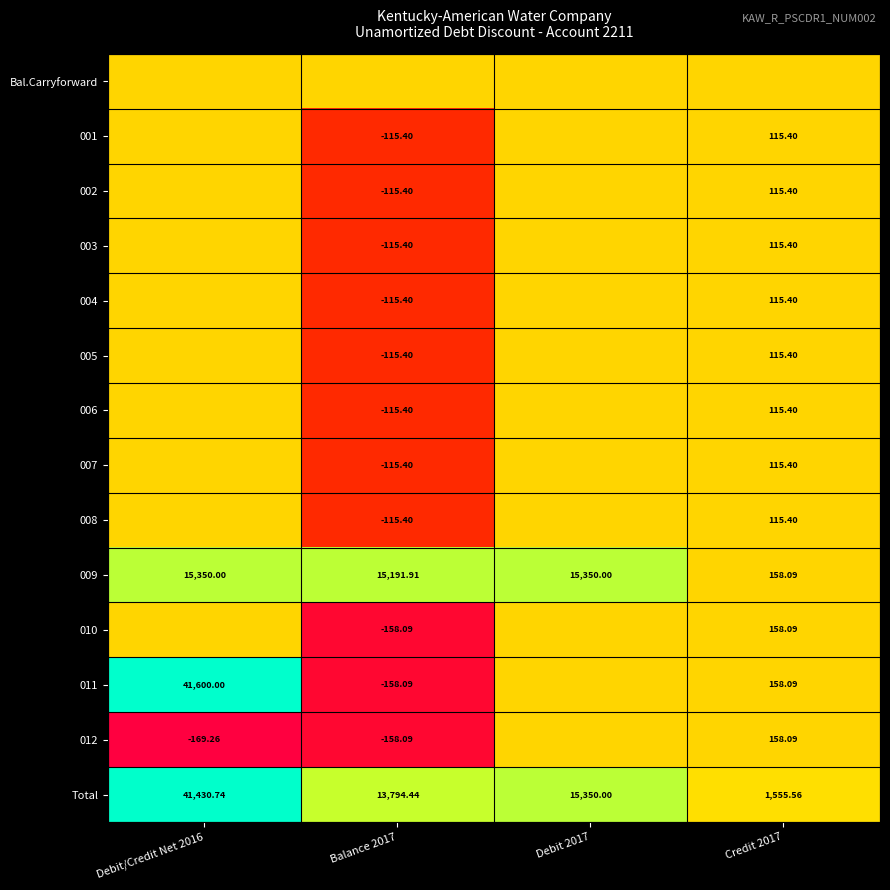

What is the total value across all series at Debit/Credit Net 2016?

98211.5